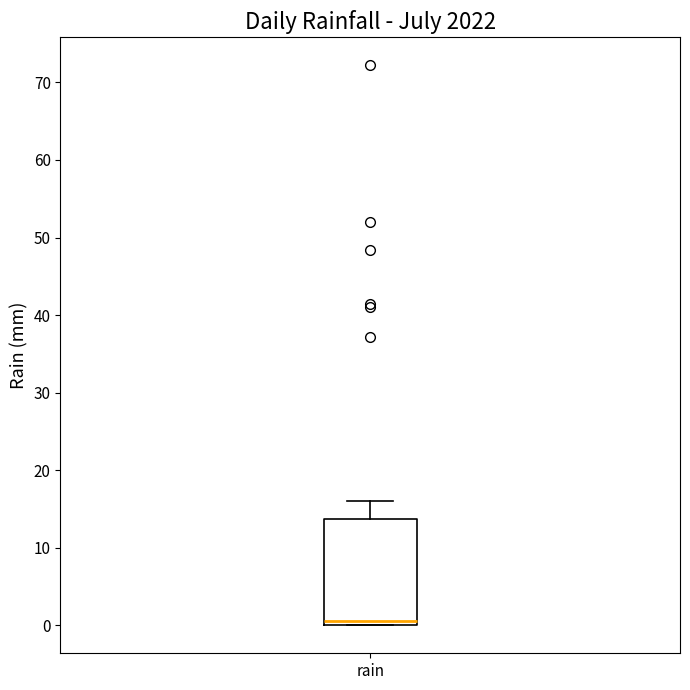

Read this box plot against the y-axis: the position of the median line, the range covered by the box, and the ends of both whiskers. The values are not printed on the chart, so give them approximately, as read against the axis.

median 1, box 0 to 14, whiskers 0 to 16